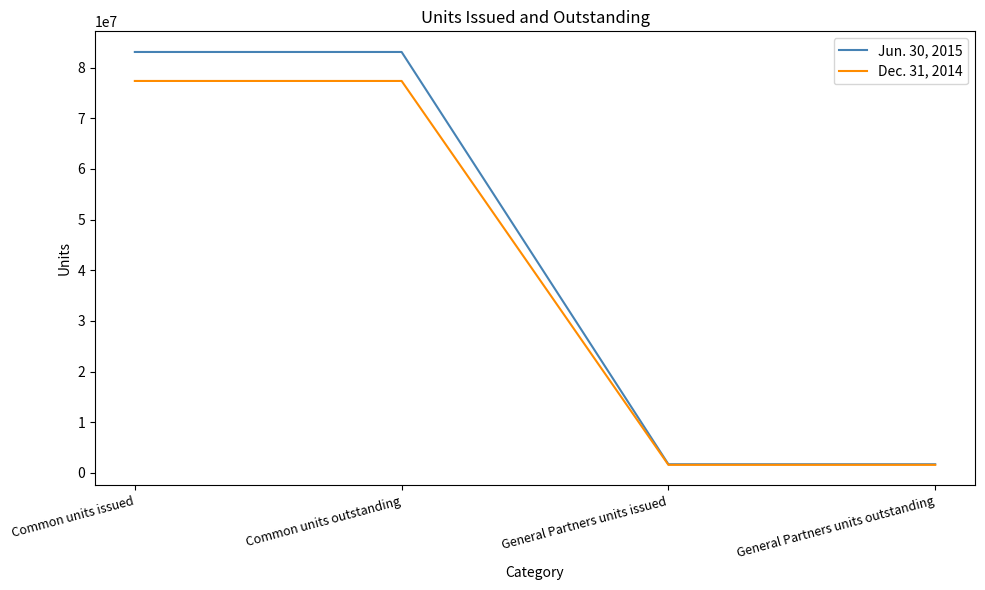

Which series has the largest total across all categories?

Jun. 30, 2015